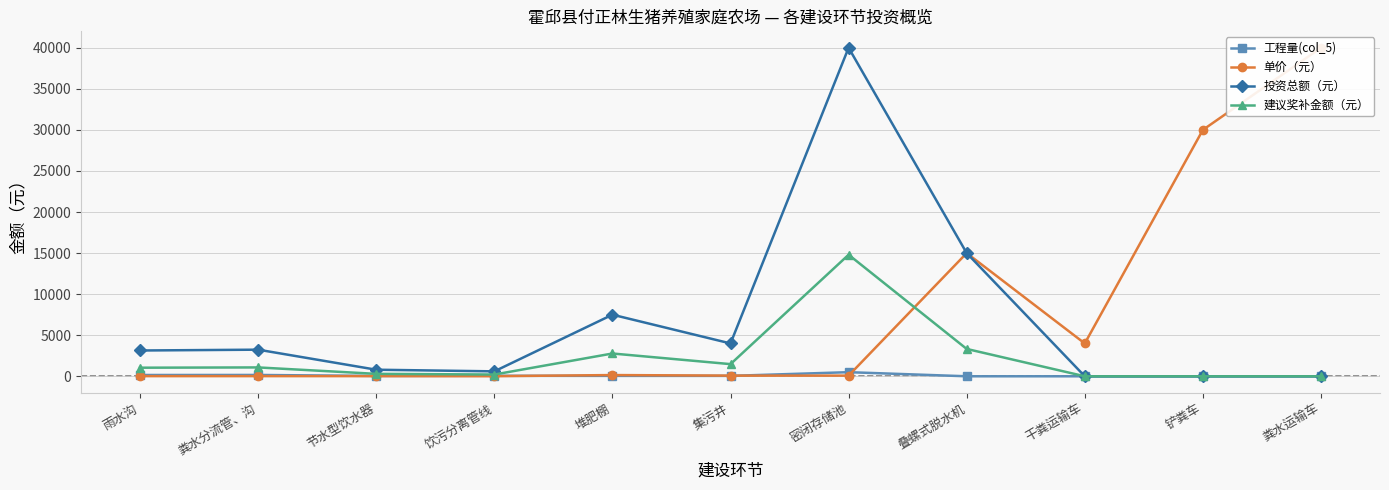

True or false: 单价（元） has a value of 31.0 at 节水型饮水器.

False